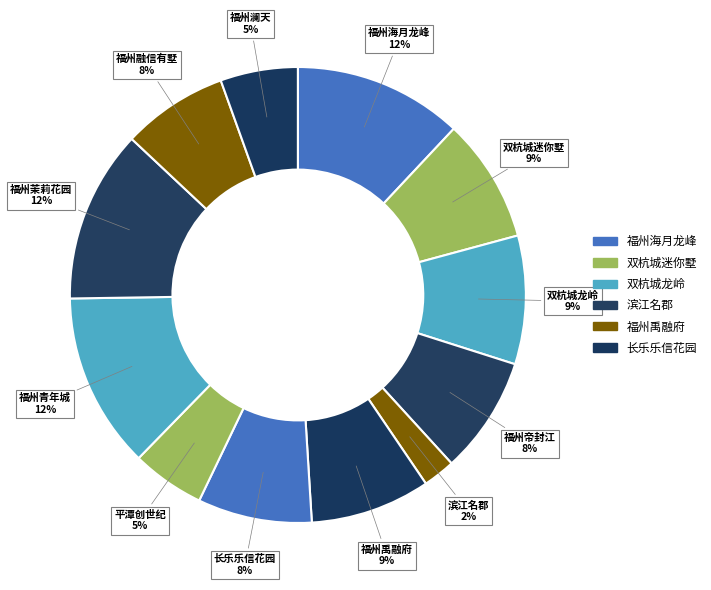

Is there any slice that represents more than half of the pie?

No